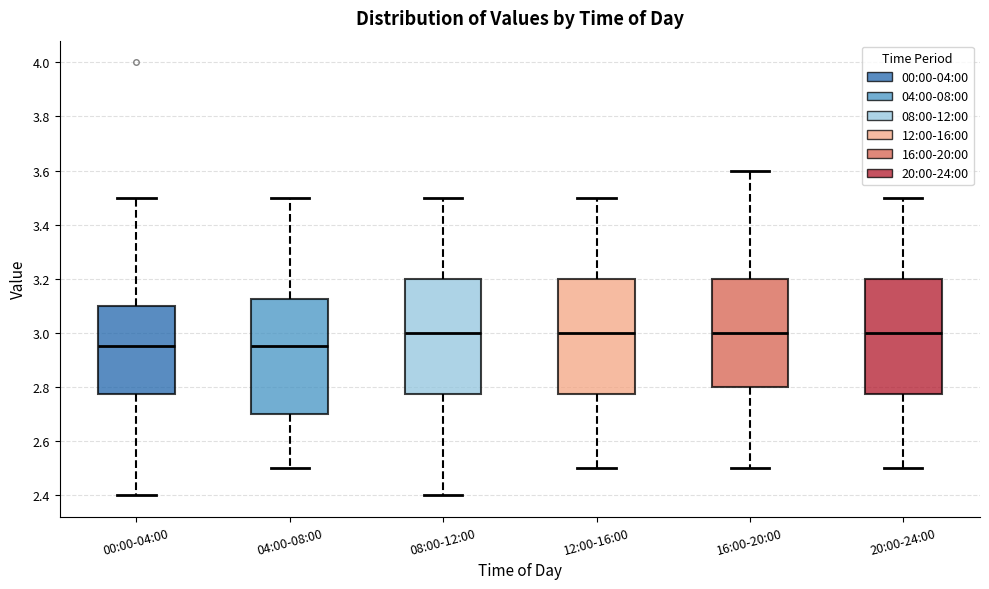

Reading left to right, transcribe this box plot: for each box, give where its median line is, the range the box spans, and where its two whiskers end, as read against the y-axis. The values are not printed on the chart, so give them approximately, as read against the axis.

00:00-04:00: median 2.96, box 2.78 to 3.10, whiskers 2.40 to 3.50
04:00-08:00: median 2.96, box 2.70 to 3.12, whiskers 2.50 to 3.50
08:00-12:00: median 3.00, box 2.78 to 3.20, whiskers 2.40 to 3.50
12:00-16:00: median 3.00, box 2.78 to 3.20, whiskers 2.50 to 3.50
16:00-20:00: median 3.00, box 2.80 to 3.20, whiskers 2.50 to 3.60
20:00-24:00: median 3.00, box 2.78 to 3.20, whiskers 2.50 to 3.50